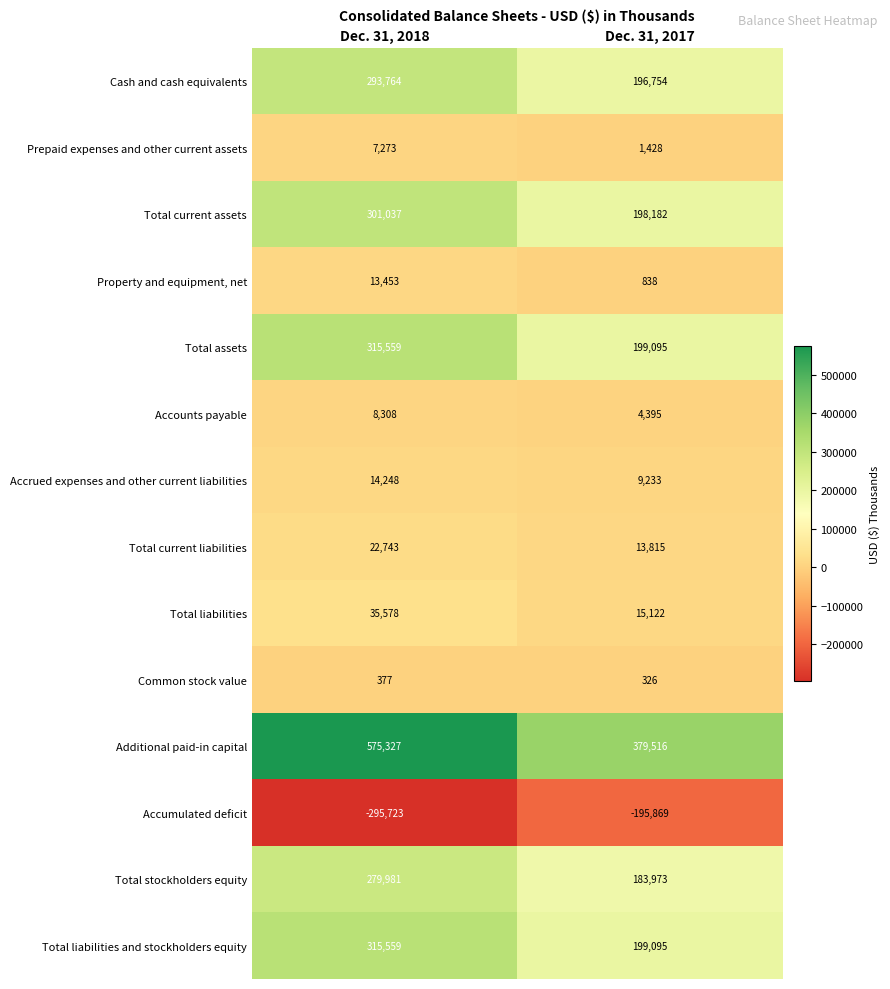

Reading left to right, extract all data points from this chart.

Cash and cash equivalents: Dec. 31, 2018=293764	Dec. 31, 2017=196754
Prepaid expenses and other current assets: Dec. 31, 2018=7273	Dec. 31, 2017=1428
Total current assets: Dec. 31, 2018=301037	Dec. 31, 2017=198182
Property and equipment, net: Dec. 31, 2018=13453	Dec. 31, 2017=838
Total assets: Dec. 31, 2018=315559	Dec. 31, 2017=199095
Accounts payable: Dec. 31, 2018=8308	Dec. 31, 2017=4395
Accrued expenses and other current liabilities: Dec. 31, 2018=14248	Dec. 31, 2017=9233
Total current liabilities: Dec. 31, 2018=22743	Dec. 31, 2017=13815
Total liabilities: Dec. 31, 2018=35578	Dec. 31, 2017=15122
Common stock value: Dec. 31, 2018=377	Dec. 31, 2017=326
Additional paid-in capital: Dec. 31, 2018=575327	Dec. 31, 2017=379516
Accumulated deficit: Dec. 31, 2018=-295723	Dec. 31, 2017=-195869
Total stockholders equity: Dec. 31, 2018=279981	Dec. 31, 2017=183973
Total liabilities and stockholders equity: Dec. 31, 2018=315559	Dec. 31, 2017=199095